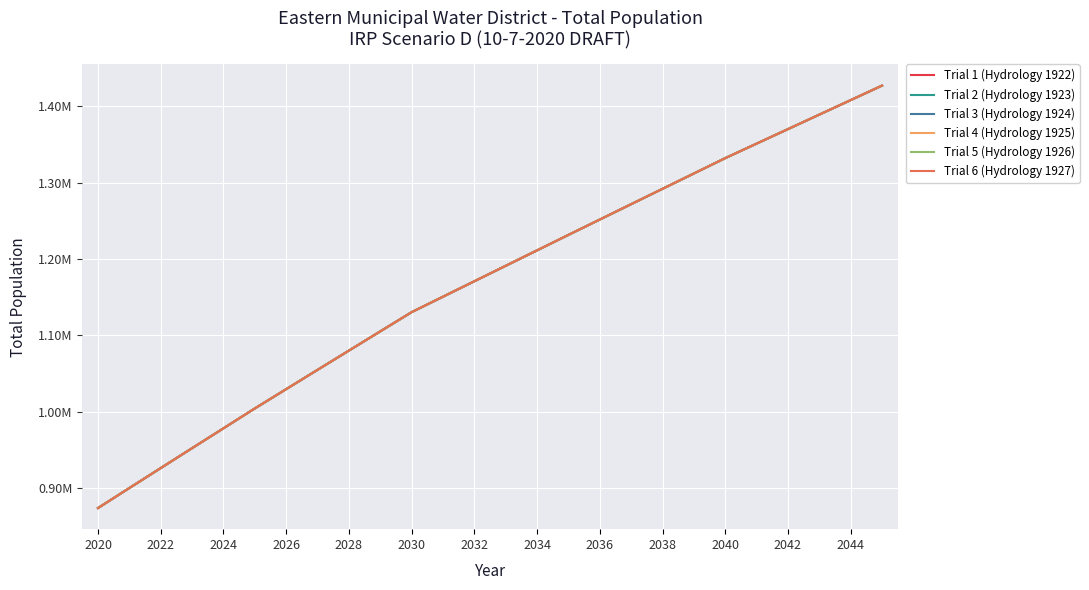

Does the chart display data point markers on the line(s)?

No